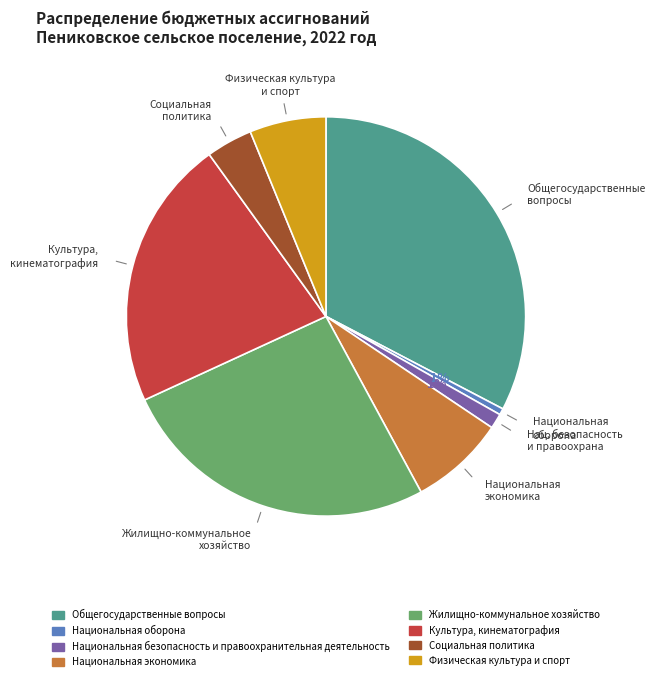

Approximately how many times larger is the value at Культура, кинематография compared to Национальная экономика?

2.8